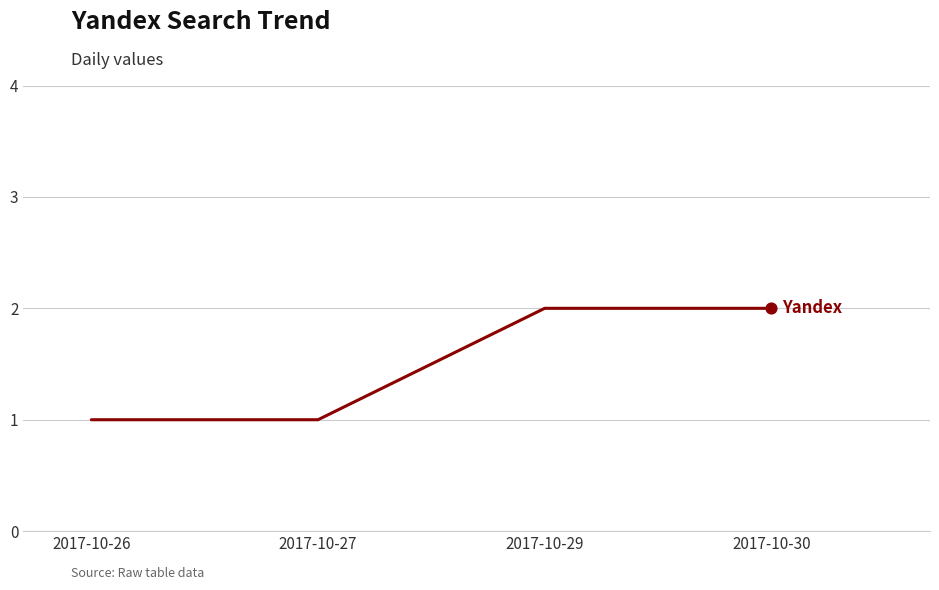

Between 2017-10-30 and 2017-10-27, which is larger?

2017-10-30